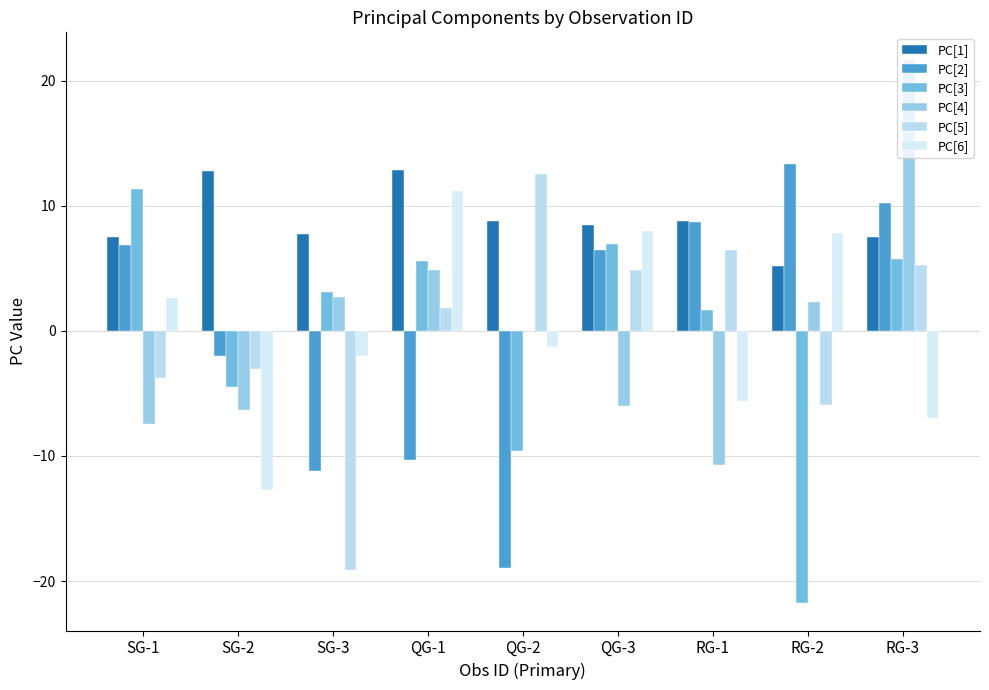

How many positive values does the PC[2] series have?

5